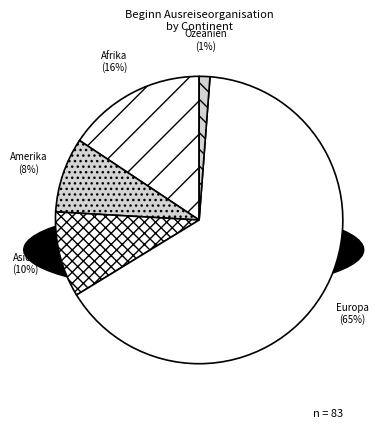

What is the majority slice?

Europa